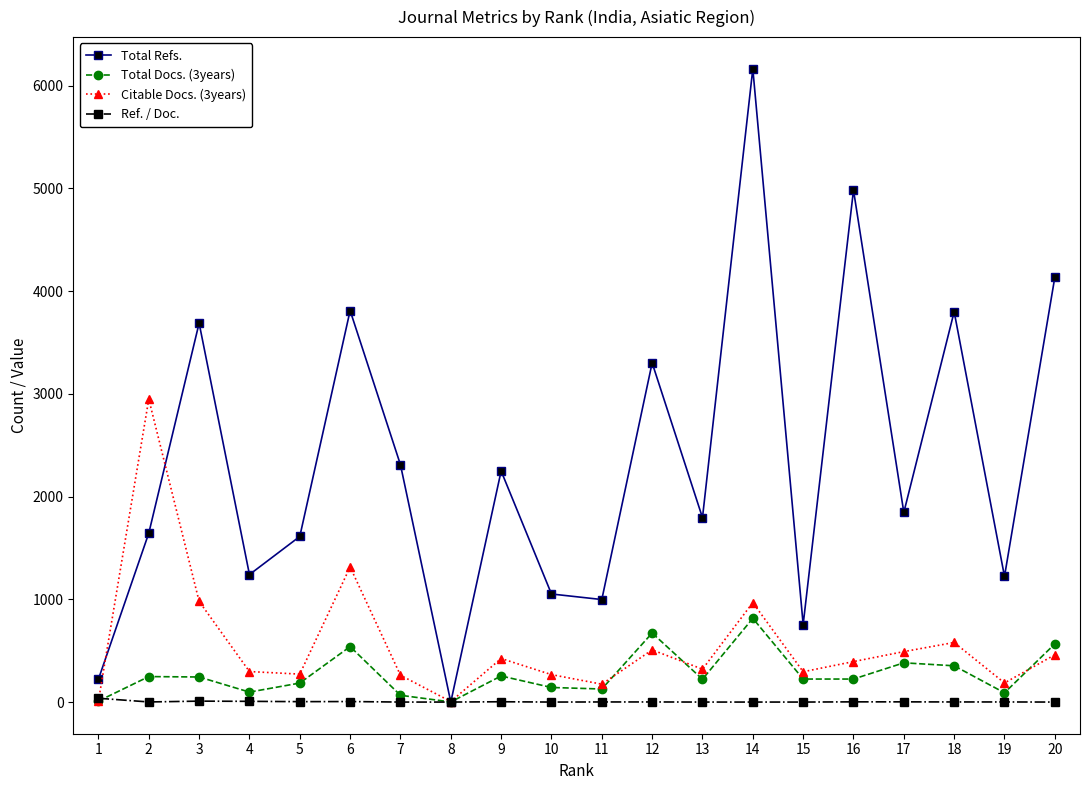

Which series has the largest range (max minus min)?

Total Refs.